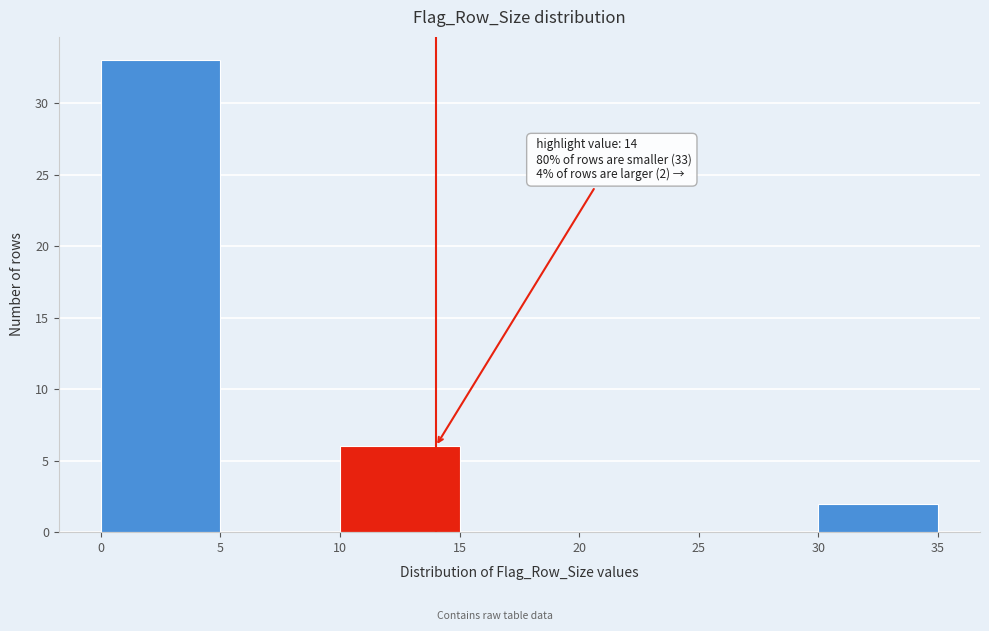

Over which range of the x-axis is the bar tallest?

0 to 5